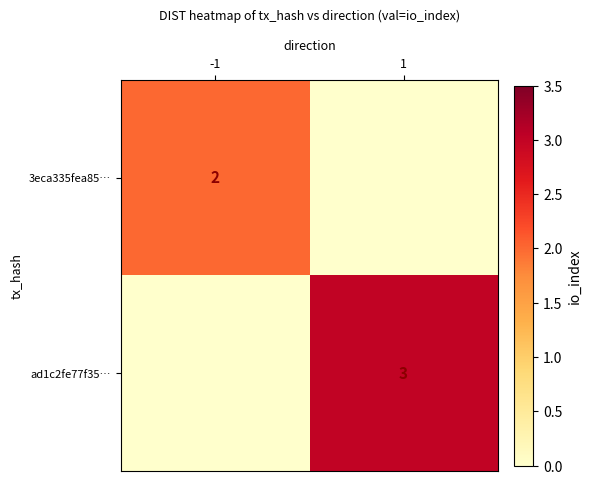

What is the total value across all series at 1?

3